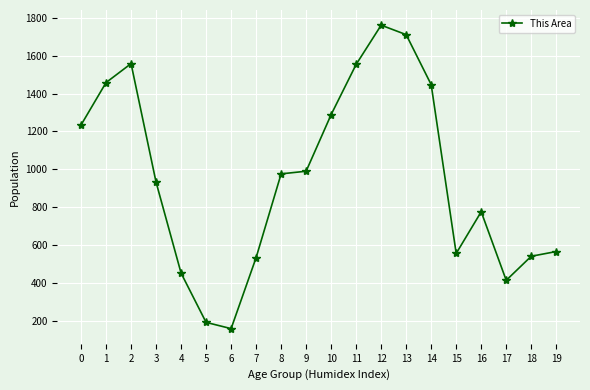

What is the greatest value displayed?

1761